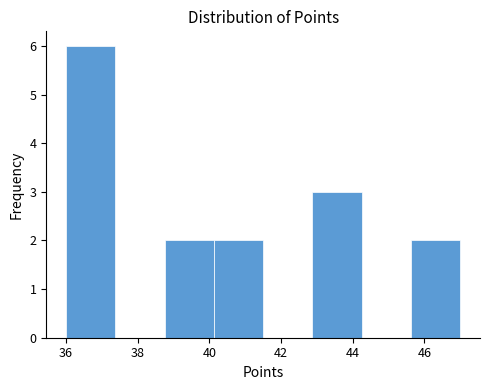

What is the height of the bar covering 40.2 to 41.6 on the x-axis? Neither the bar edges nor the heights are printed on the chart, so give them approximately, as read against the axes.

2